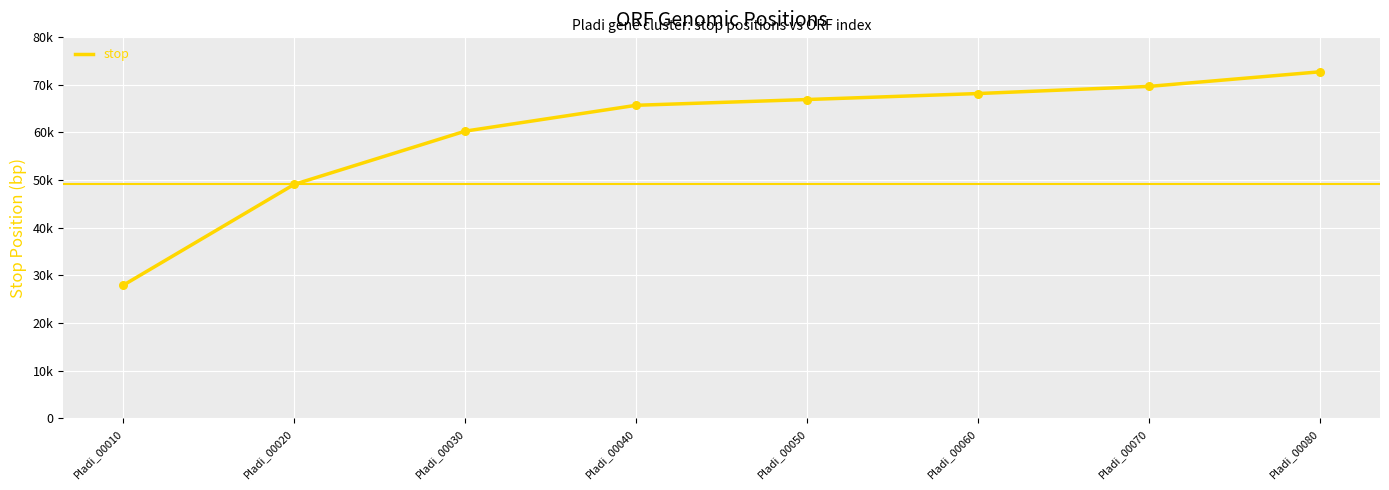

Does the chart have visible grid lines?

Yes